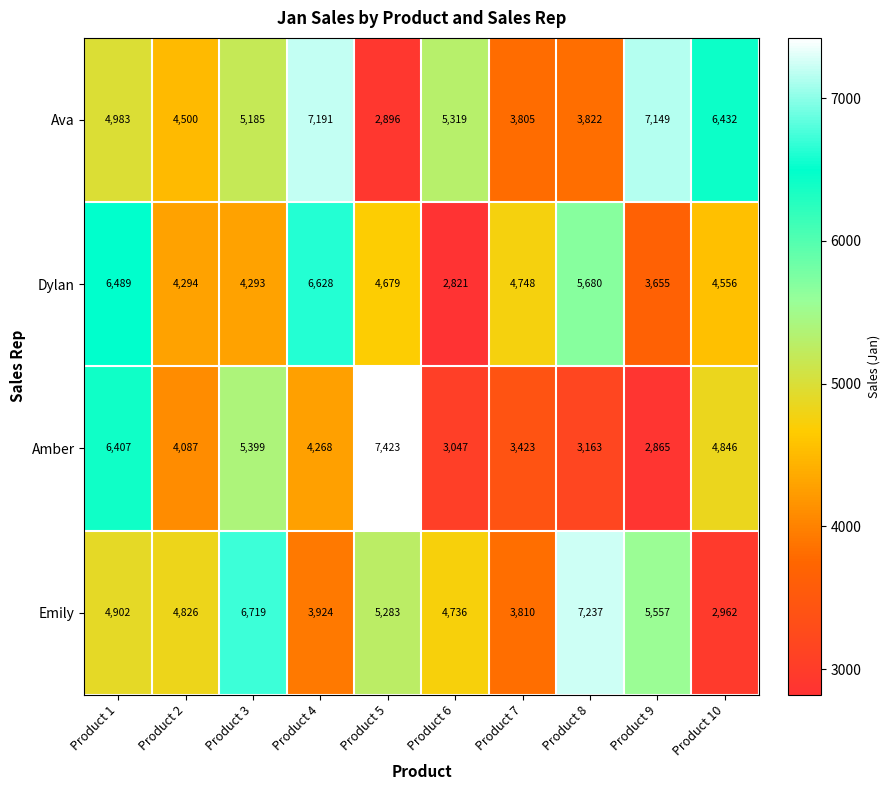

Between Product 2 and Product 9, which series saw the biggest shift?

Ava